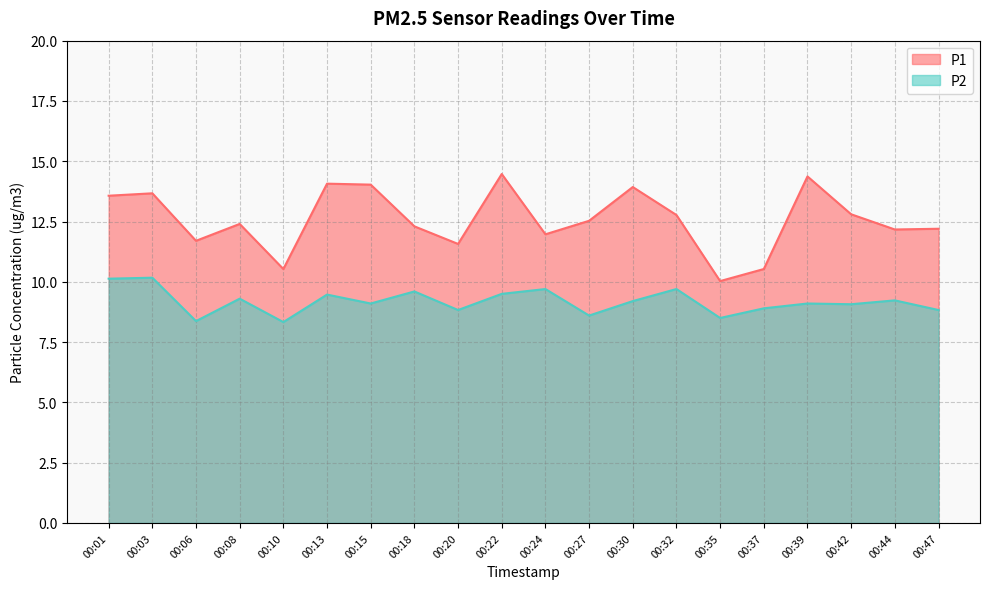

What is the highest value of the P2 series?

10.2